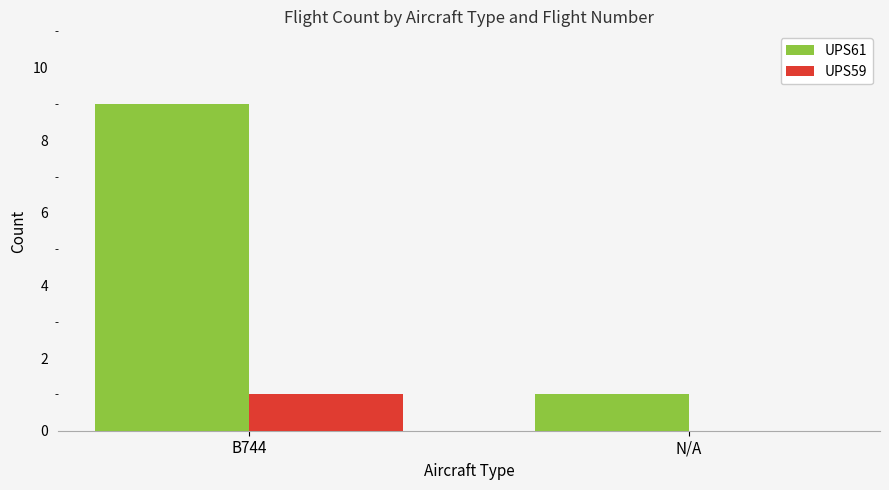

True or false: UPS61 has a value of 9 at B744.

True